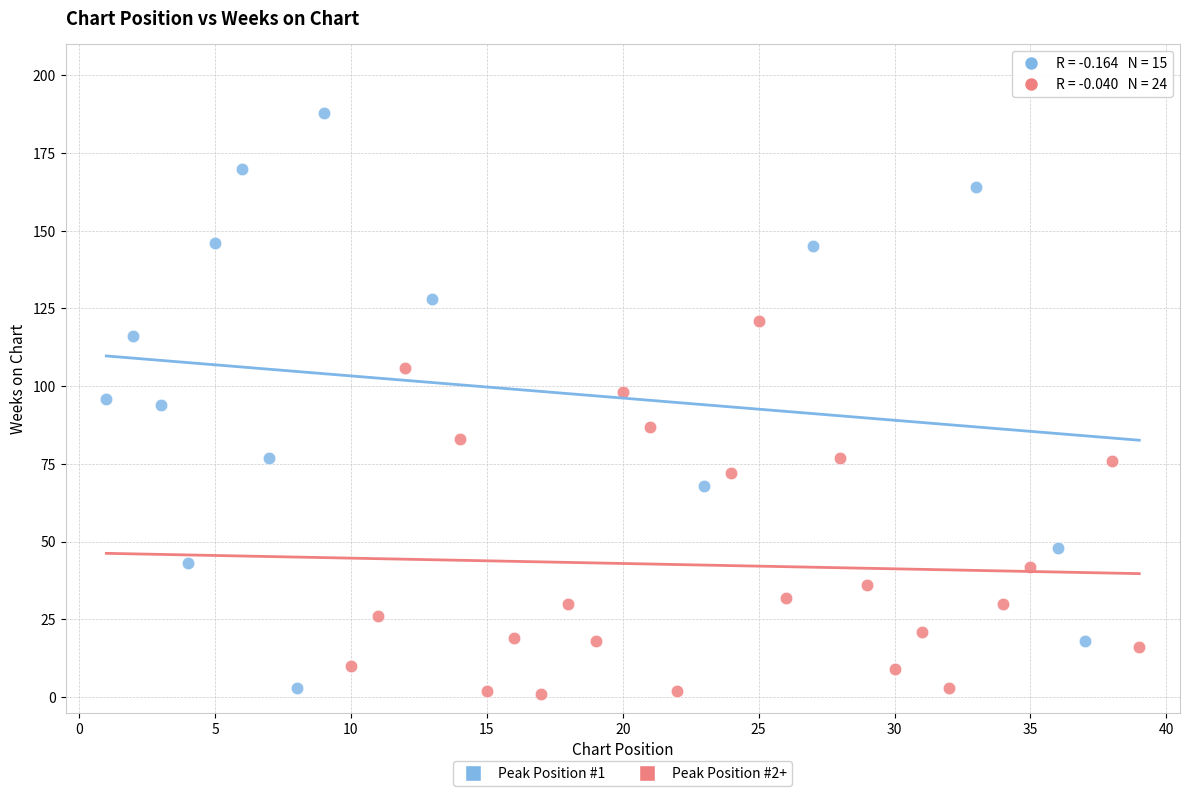

Which series contains the highest Y value?

Peak Position #1